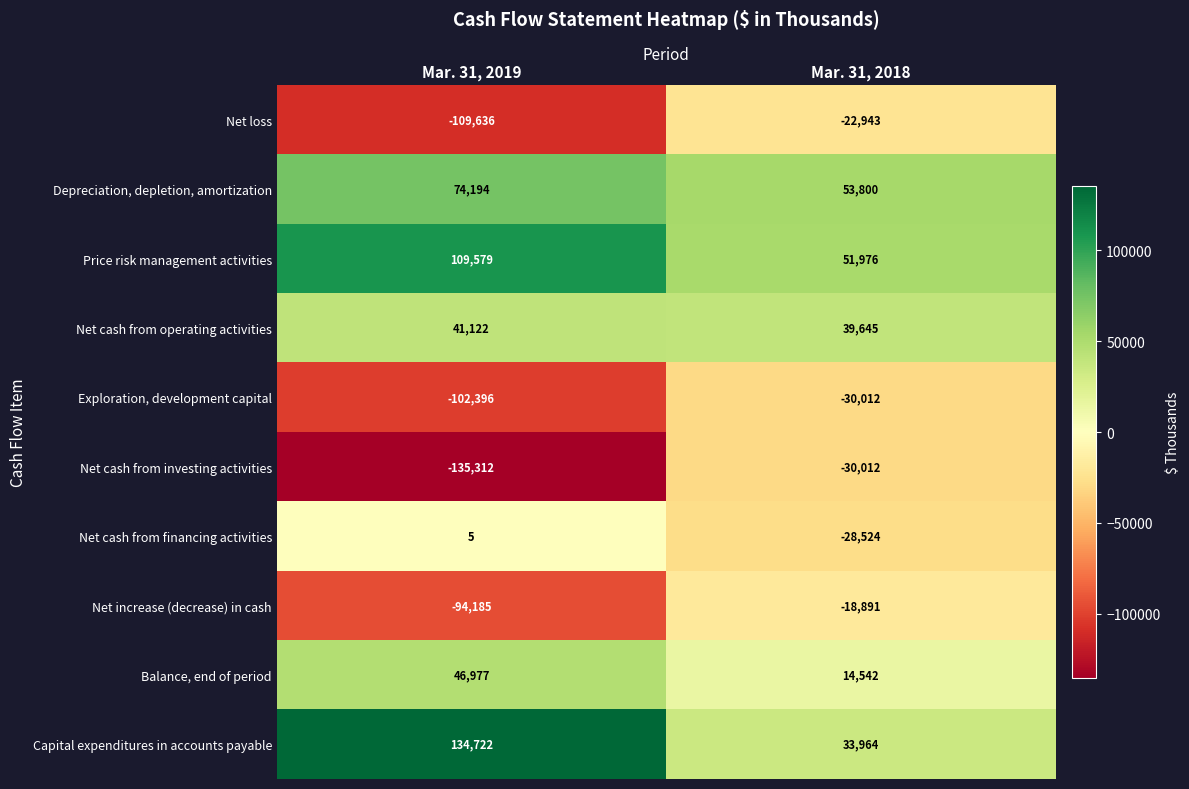

What is the difference between the highest and lowest values at Mar. 31, 2018?

83812